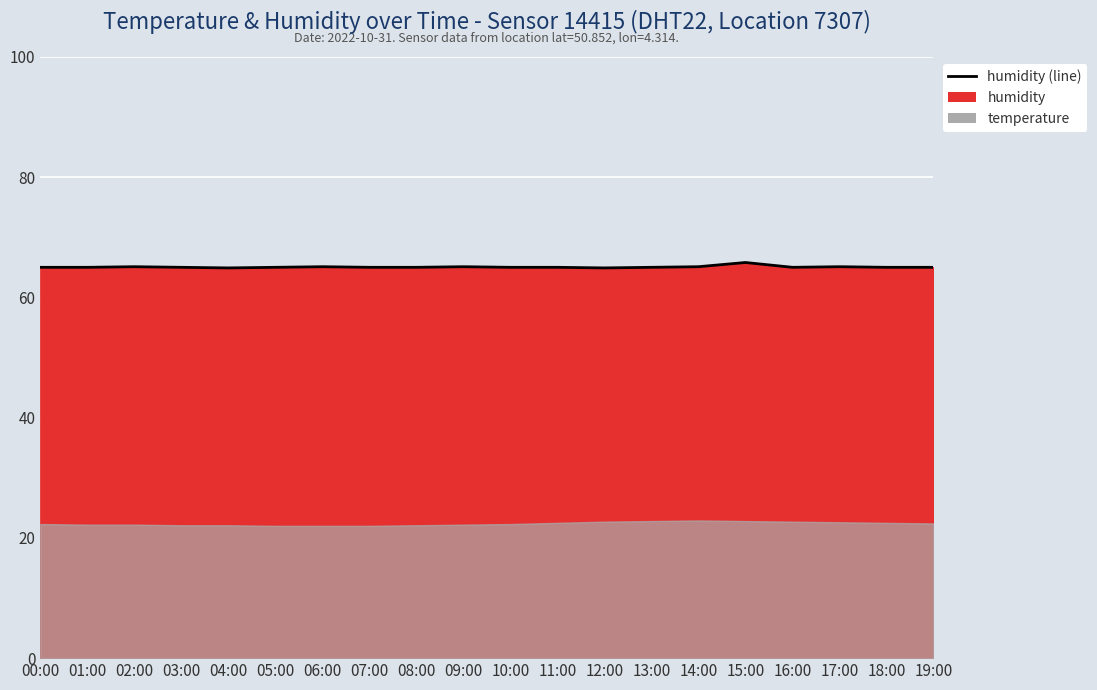

Which category has the highest value across all series?

15:00